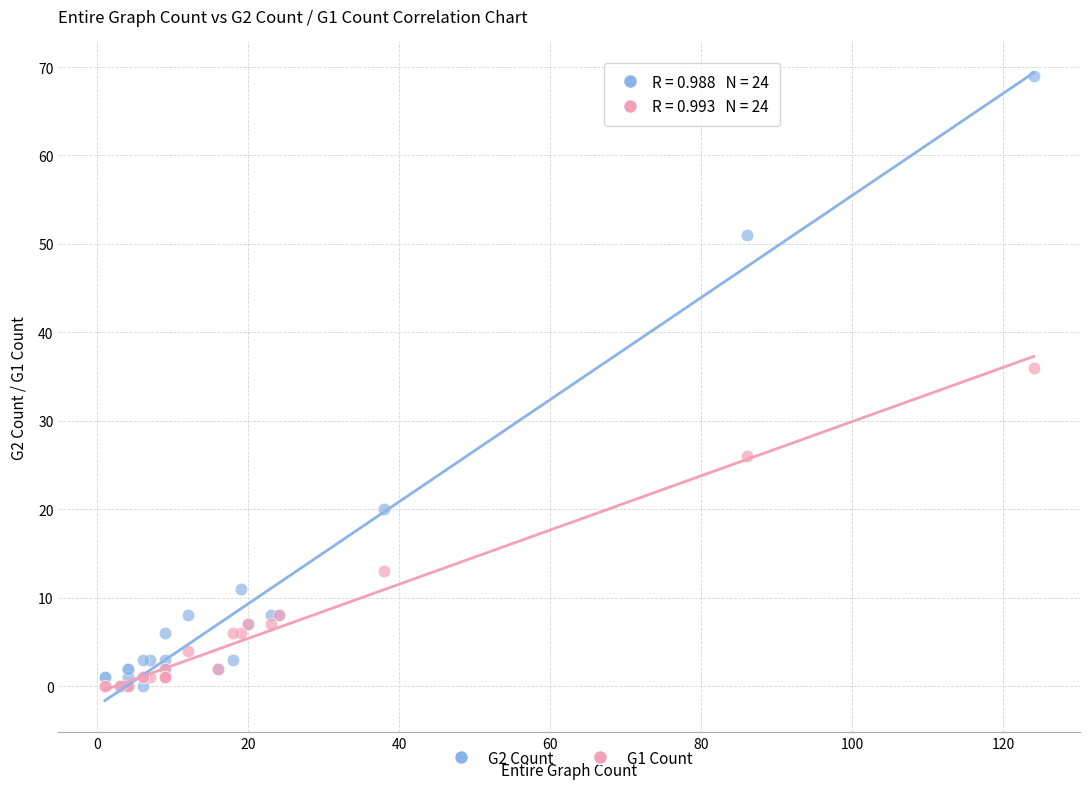

Across all series, what Y value is closest to 34?

36